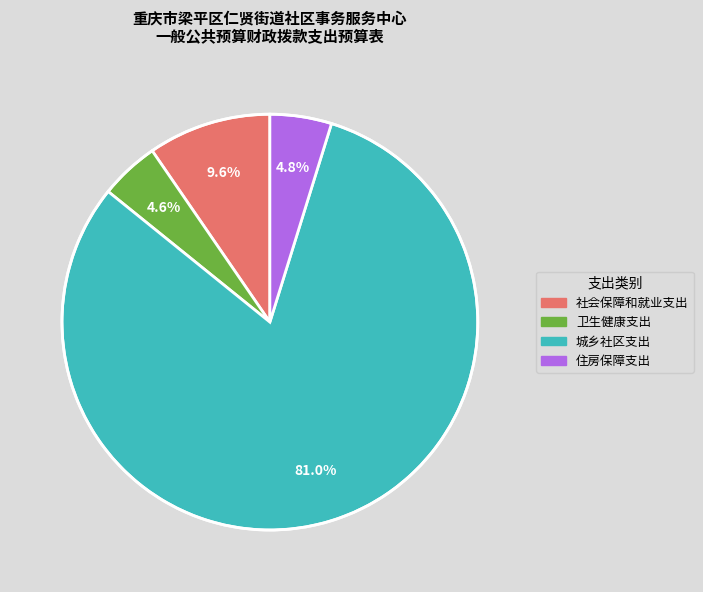

The 社会保障和就业支出 slice represents 10% of the pie. True or false?

True